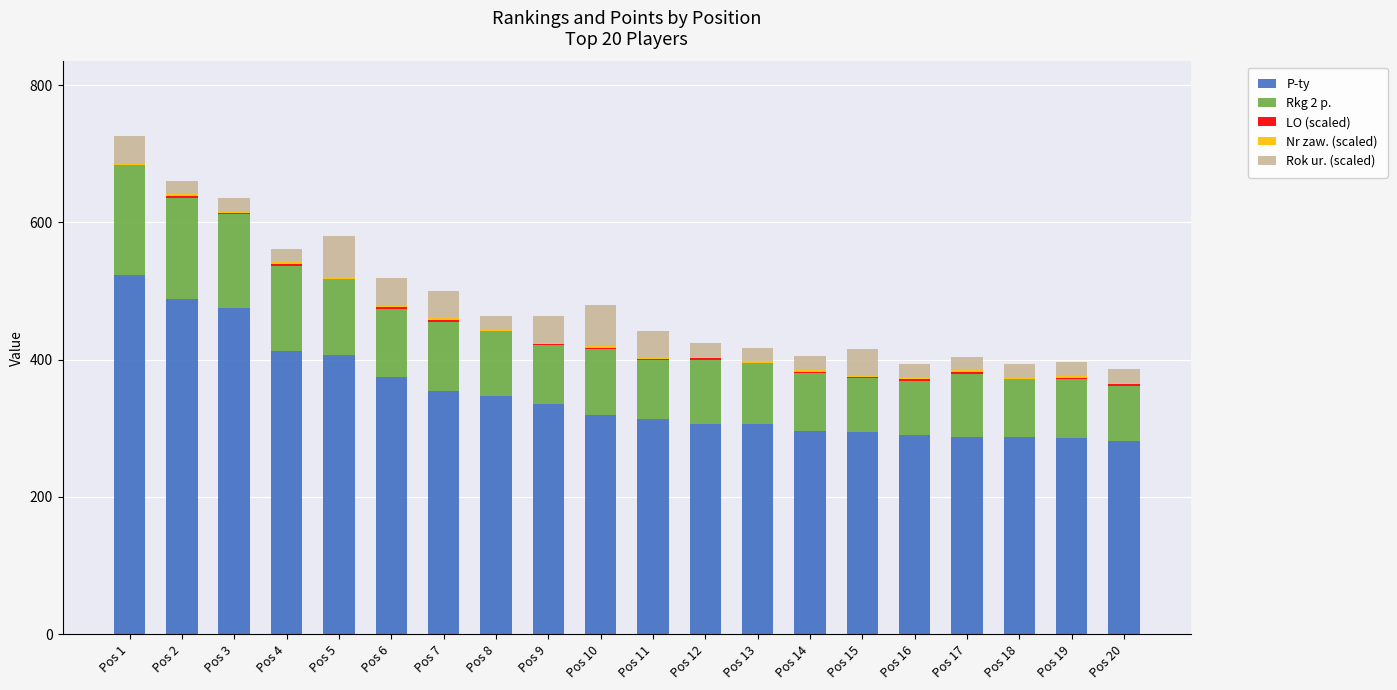

Are the bars grouped side by side (vs. stacked)?

No